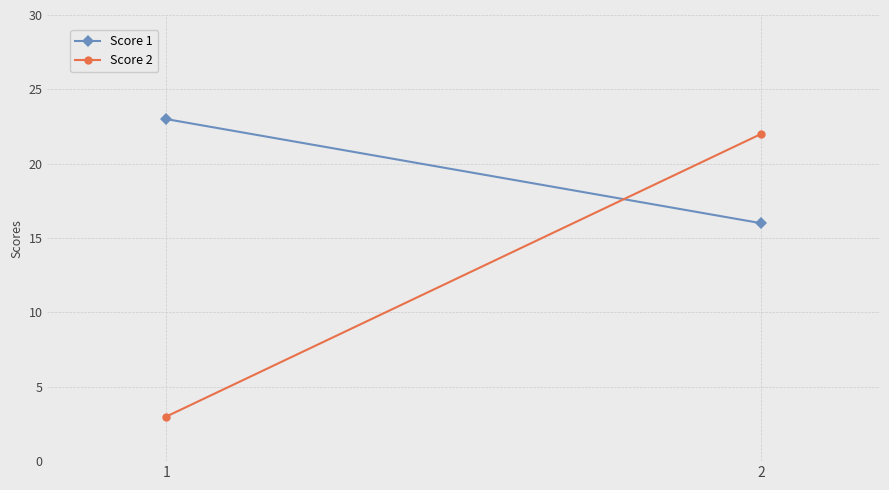

At which category does the chart reach its minimum across all series?

1